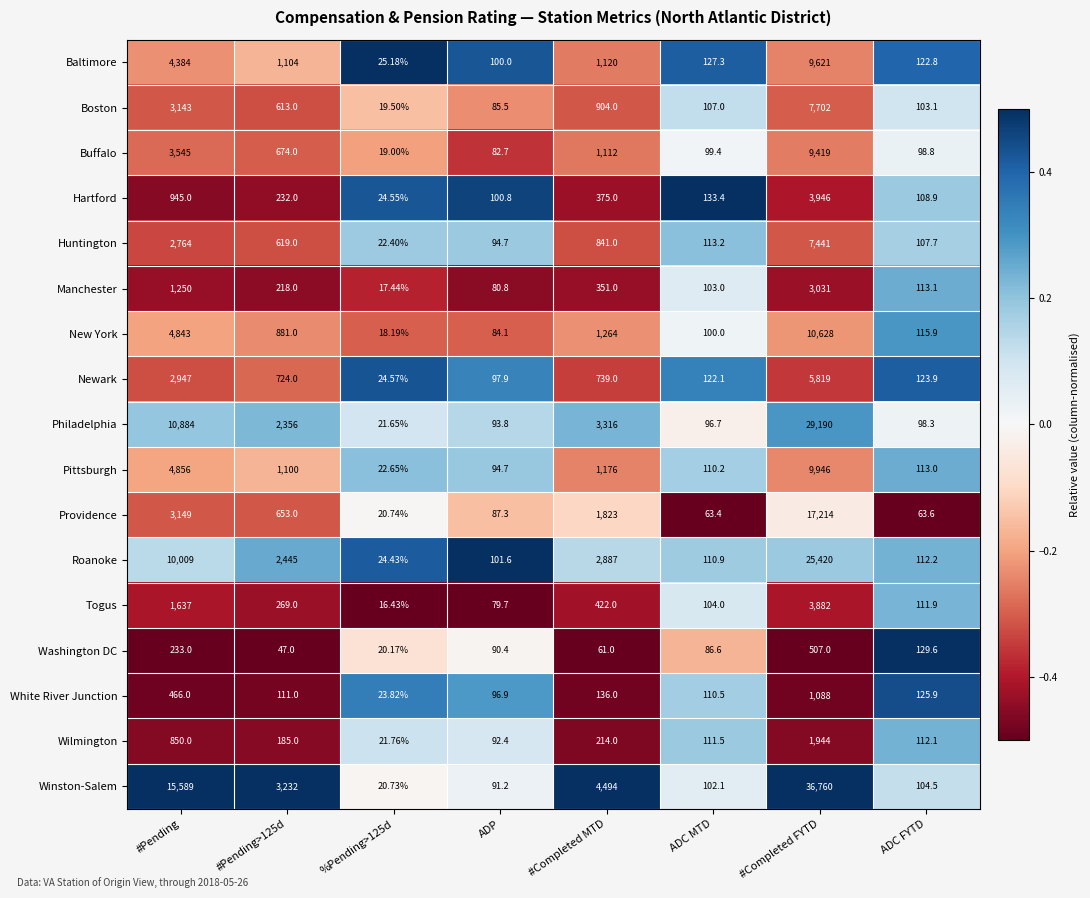

Which series has the largest total across all categories?

Winston-Salem